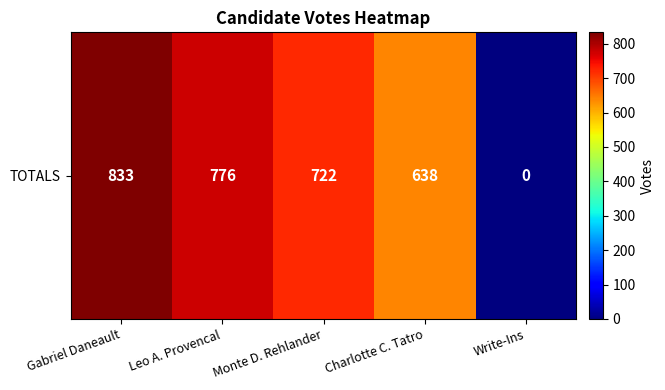

Is it true that the value at Gabriel Daneault is 204?

False